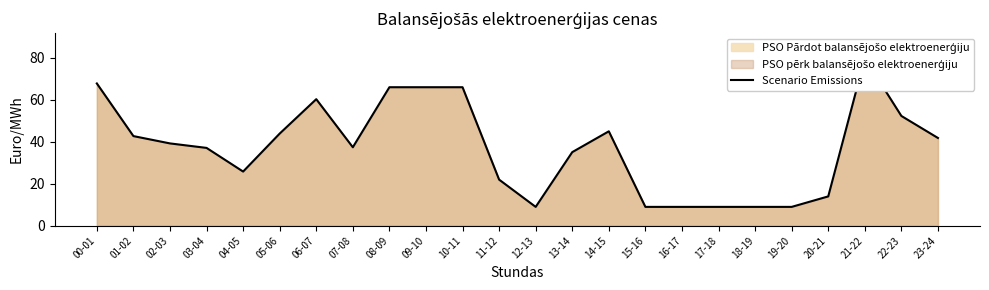

What value does the data have at 07-08?

37.4